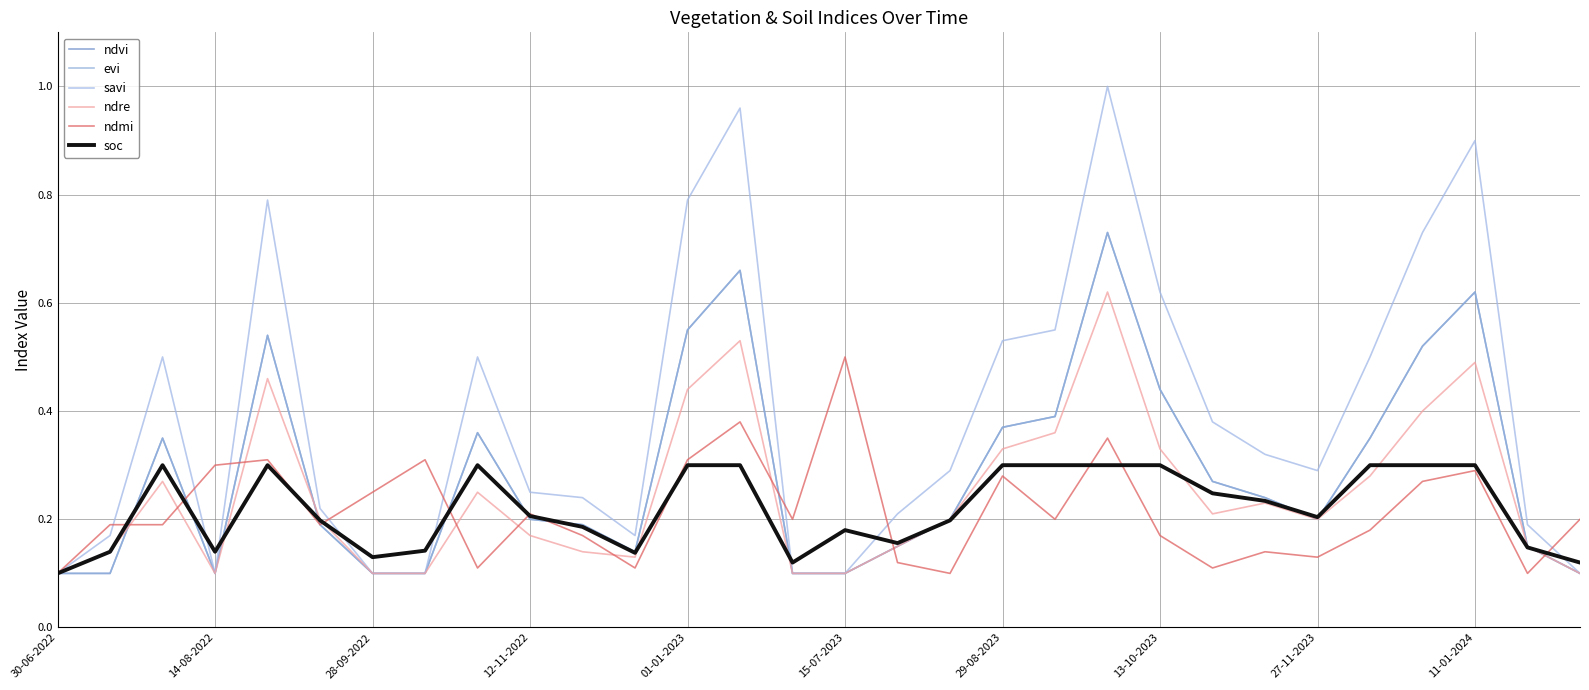

Does the chart have visible grid lines?

Yes